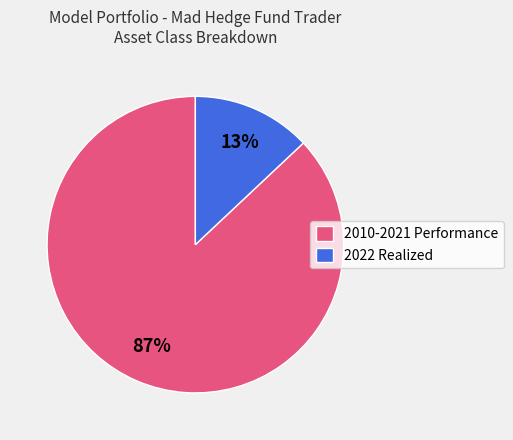

Does 2010-2021 Performance represent more than half of the total?

Yes